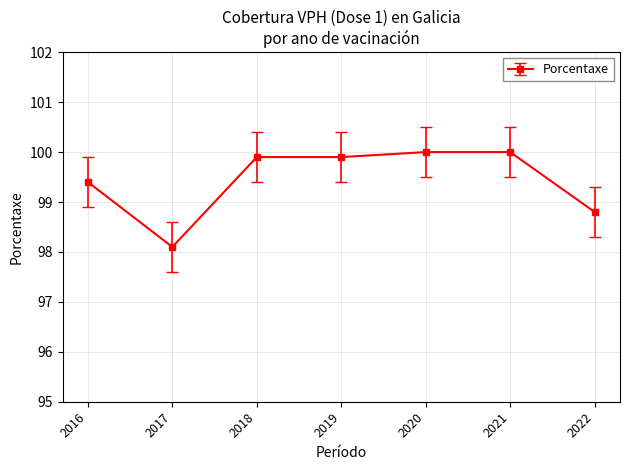

Is it true that the value at 2019 is 99.9?

True